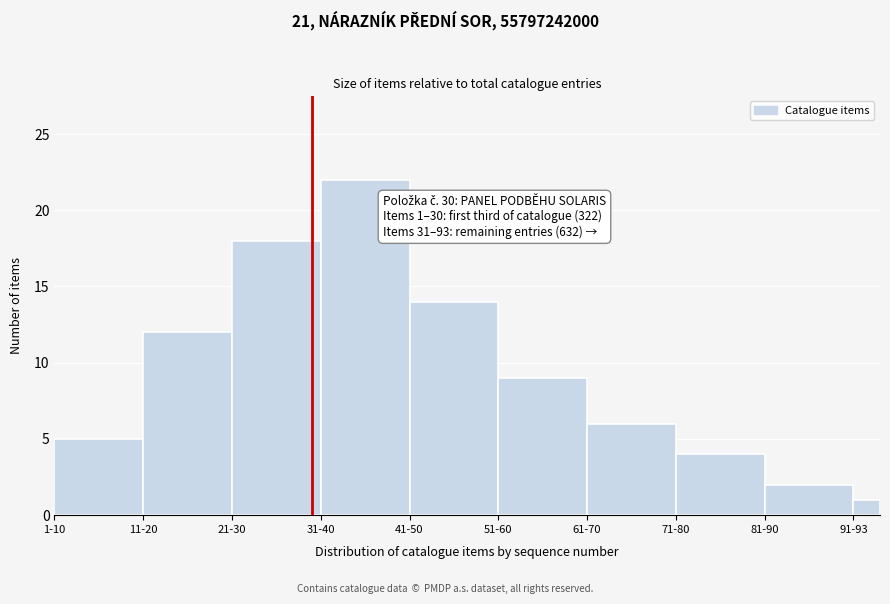

Reading left to right, extract all data points from this chart.

1-10=5	11-20=12	21-30=18	31-40=22	41-50=14	51-60=9	61-70=6	71-80=4	81-90=2	91-93=1